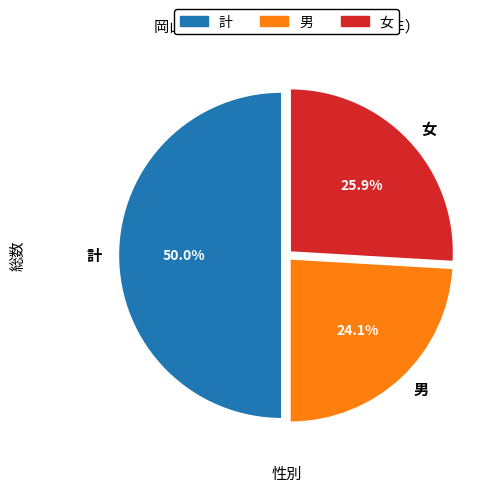

To the nearest percent, what is the difference between the largest and smallest slice percentages?

26%